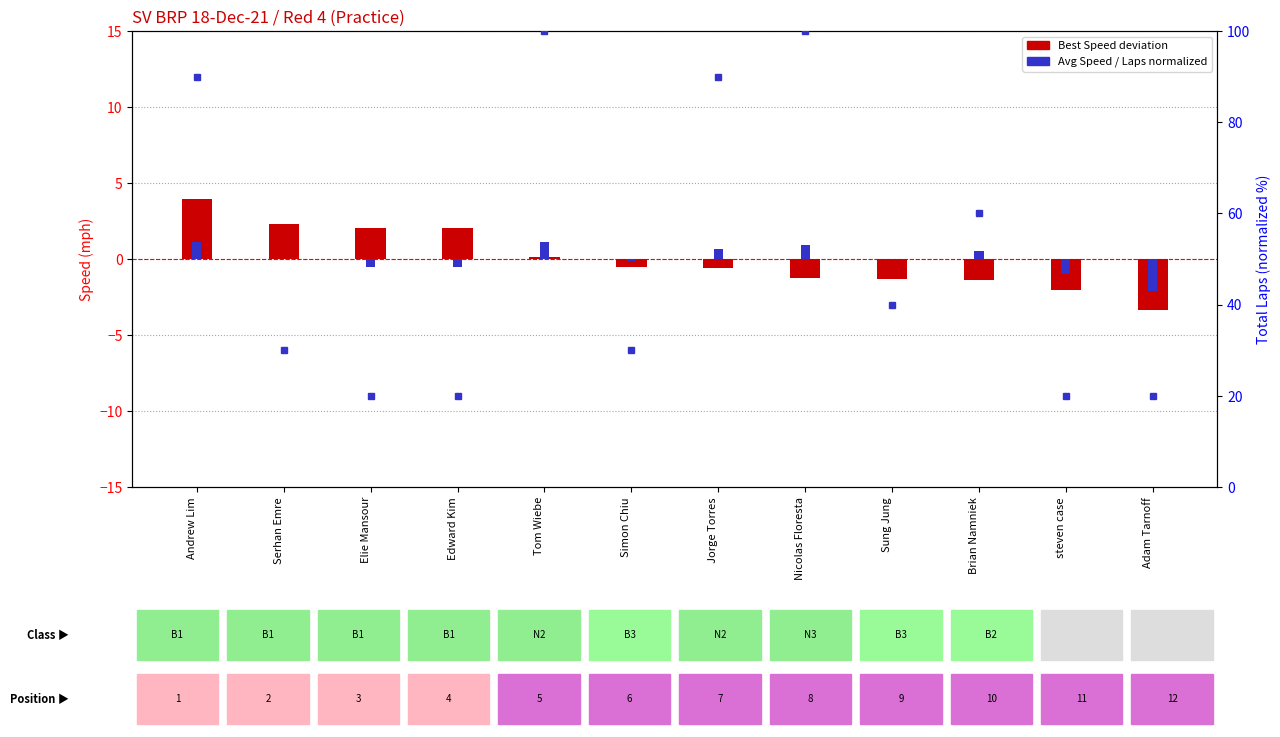

The Best Speed deviation series shows -3.4 at Adam Tarnoff. True or false?

True